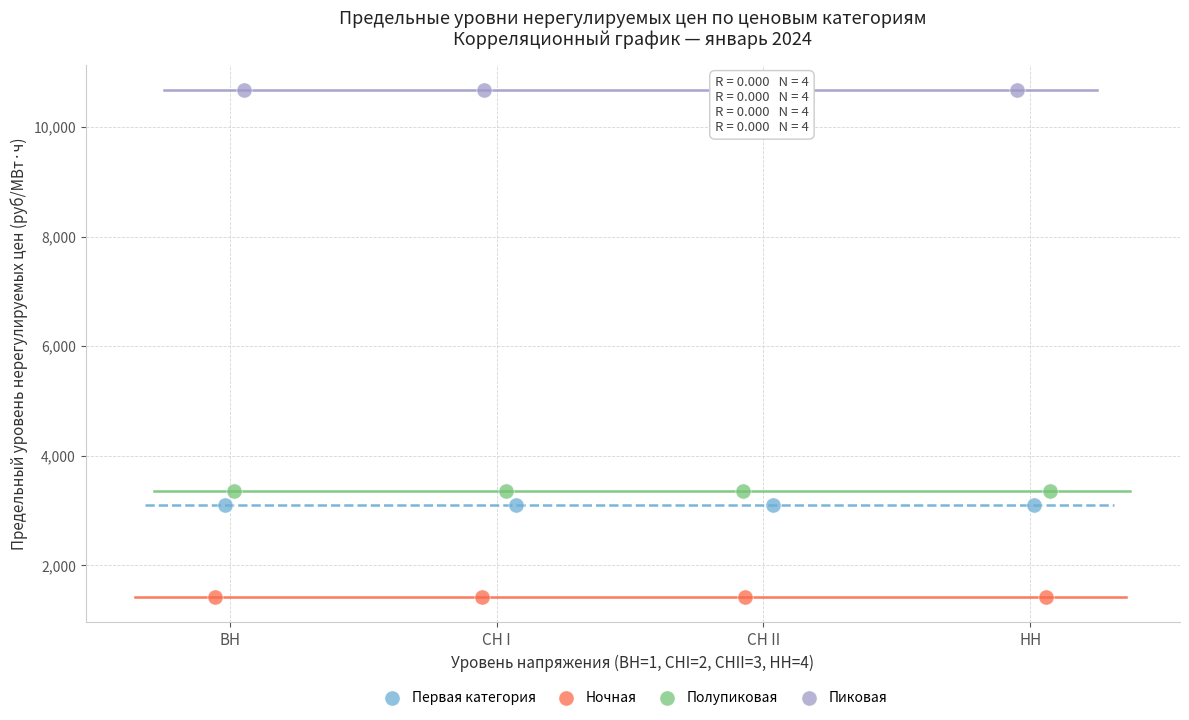

Which series contains the lowest Y value?

Ночная